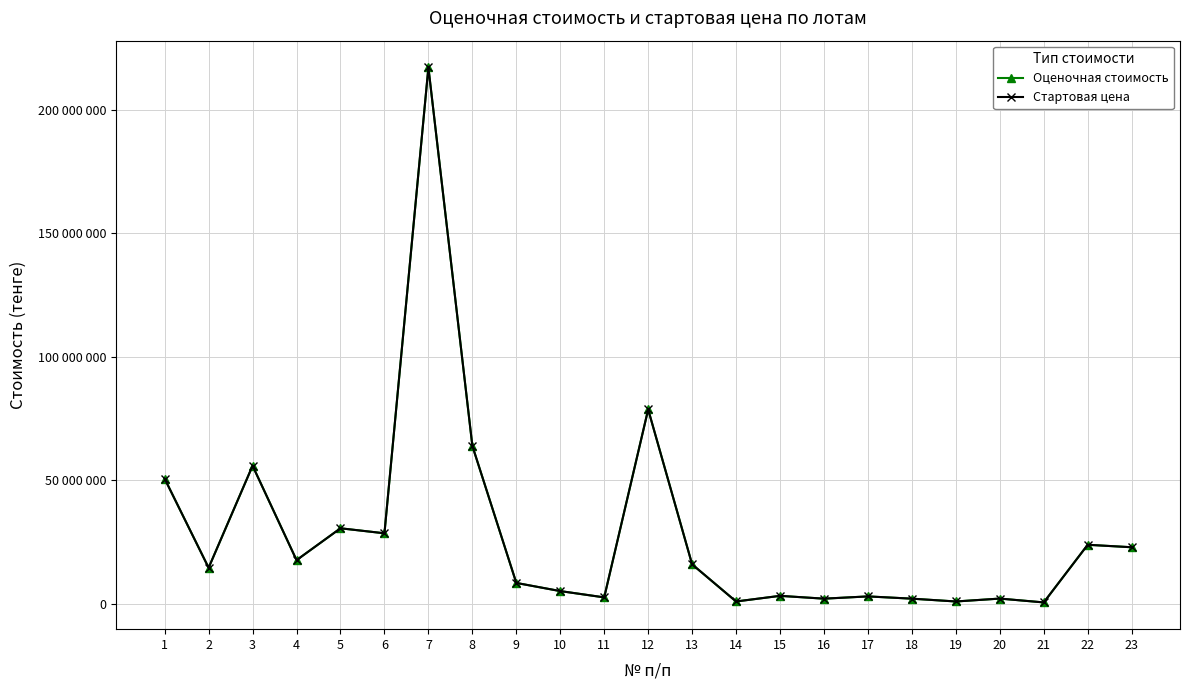

Does the chart have visible grid lines?

Yes